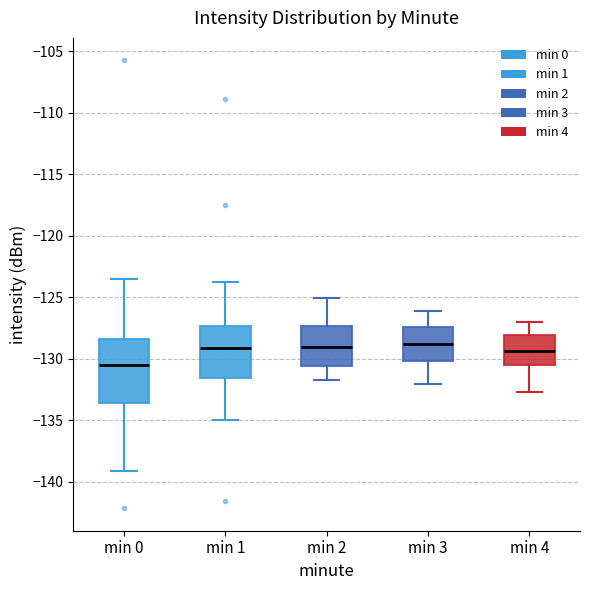

Reading left to right, read every box against the y-axis: the position of its median line, the range the box covers, and the ends of its whiskers. The values are not printed on the chart, so give them approximately, as read against the axis.

min 0: median -130.5, box -133.5 to -128.5, whiskers -139.0 to -123.5
min 1: median -129.0, box -131.5 to -127.5, whiskers -135.0 to -123.5
min 2: median -129.0, box -130.5 to -127.5, whiskers -131.5 to -125.0
min 3: median -129.0, box -130.0 to -127.5, whiskers -132.0 to -126.0
min 4: median -129.5, box -130.5 to -128.0, whiskers -132.5 to -127.0